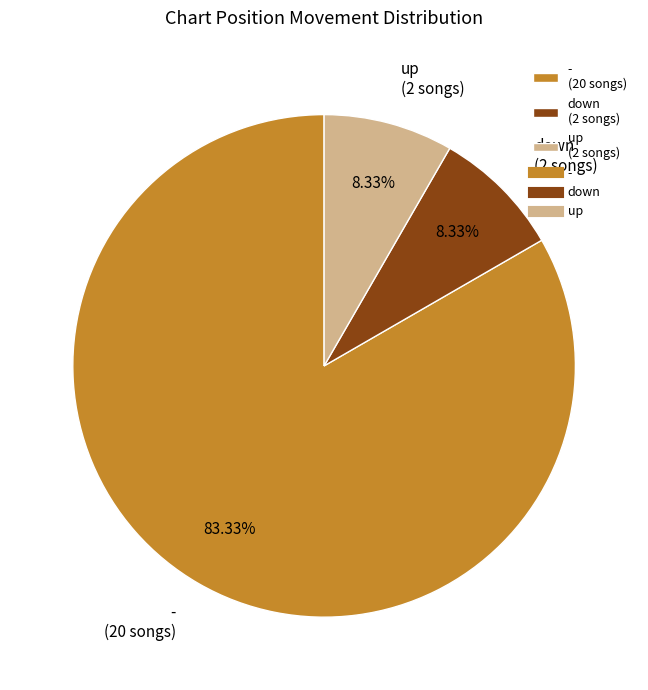

Does any single category account for the majority?

Yes